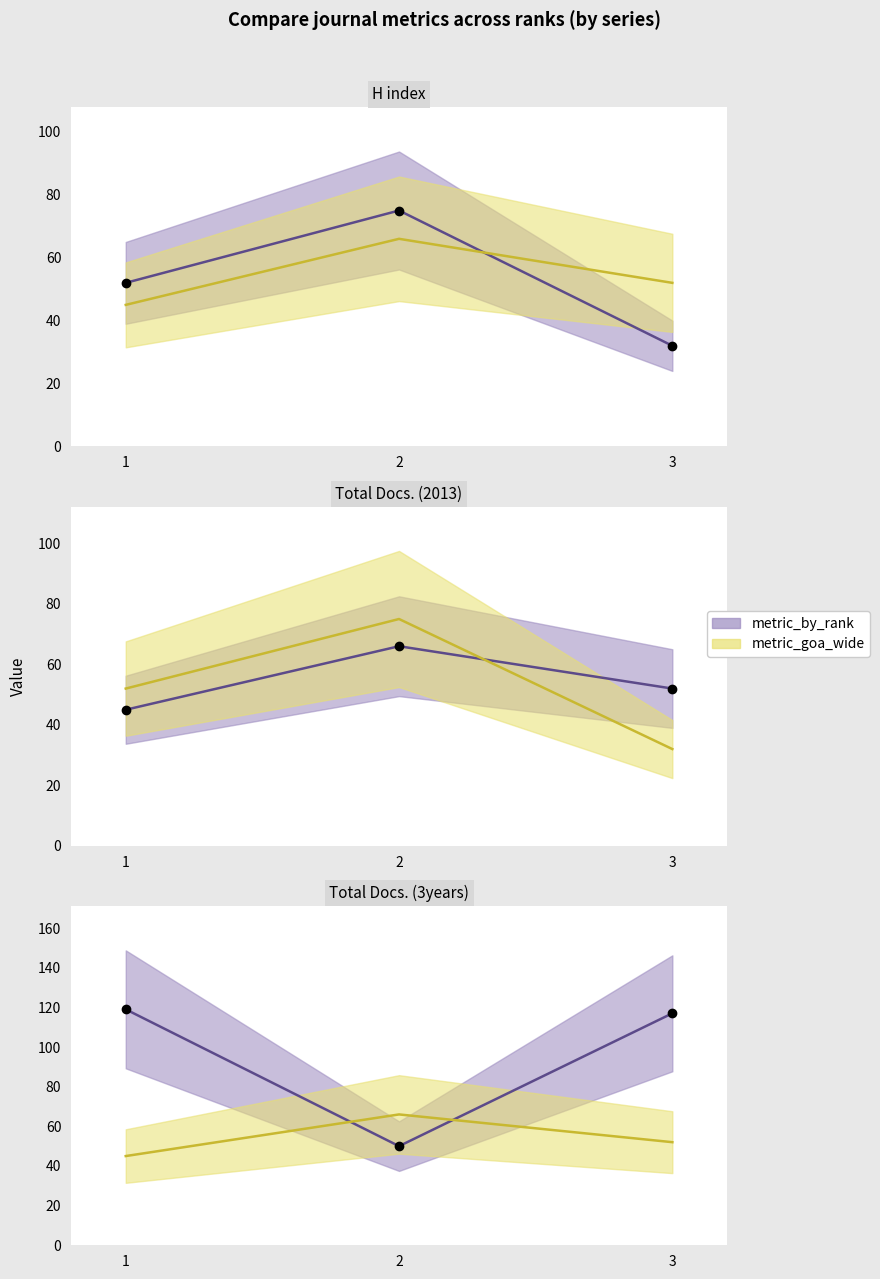

At which category does the chart reach its peak across all series?

1